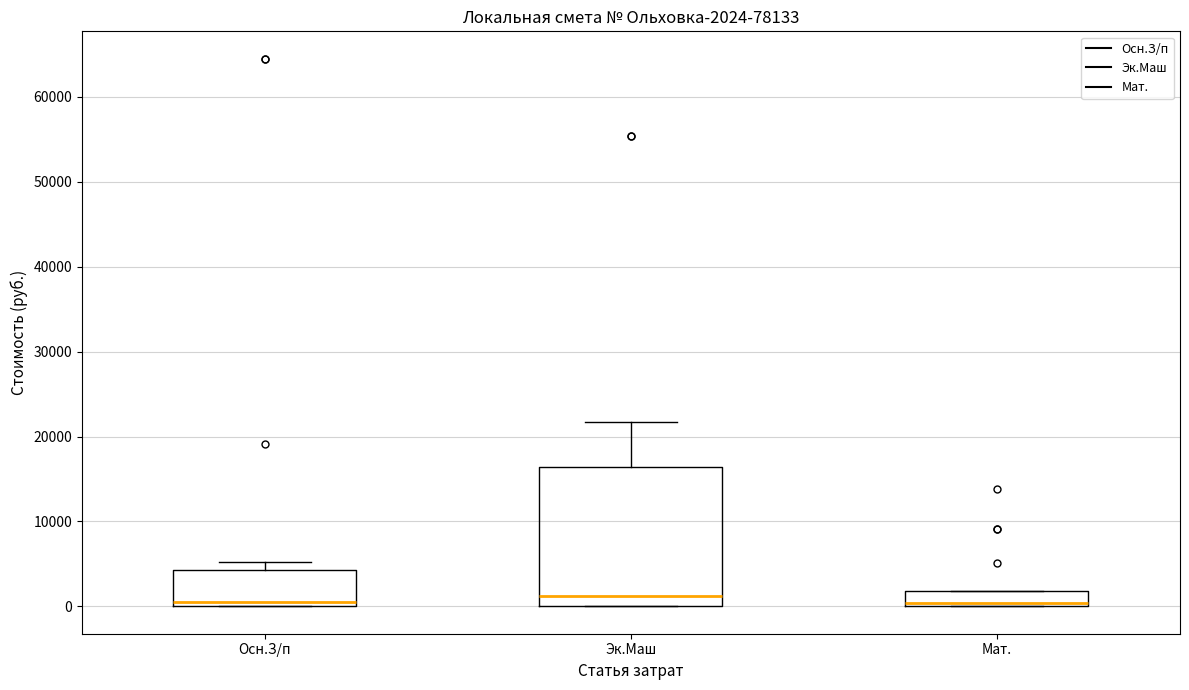

Reading left to right, transcribe this box plot: for each box, give where its median line is, the range the box spans, and where its two whiskers end, as read against the y-axis. The values are not printed on the chart, so give them approximately, as read against the axis.

Осн.З/п: median 0 (just above the box's lower edge), box 0 to 4000, whiskers 0 to 5000
Эк.Маш: median 1000, box 0 to 16000, whiskers 0 to 22000
Мат.: median 0 (just above the box's lower edge), box 0 to 2000, whiskers 0 to 2000